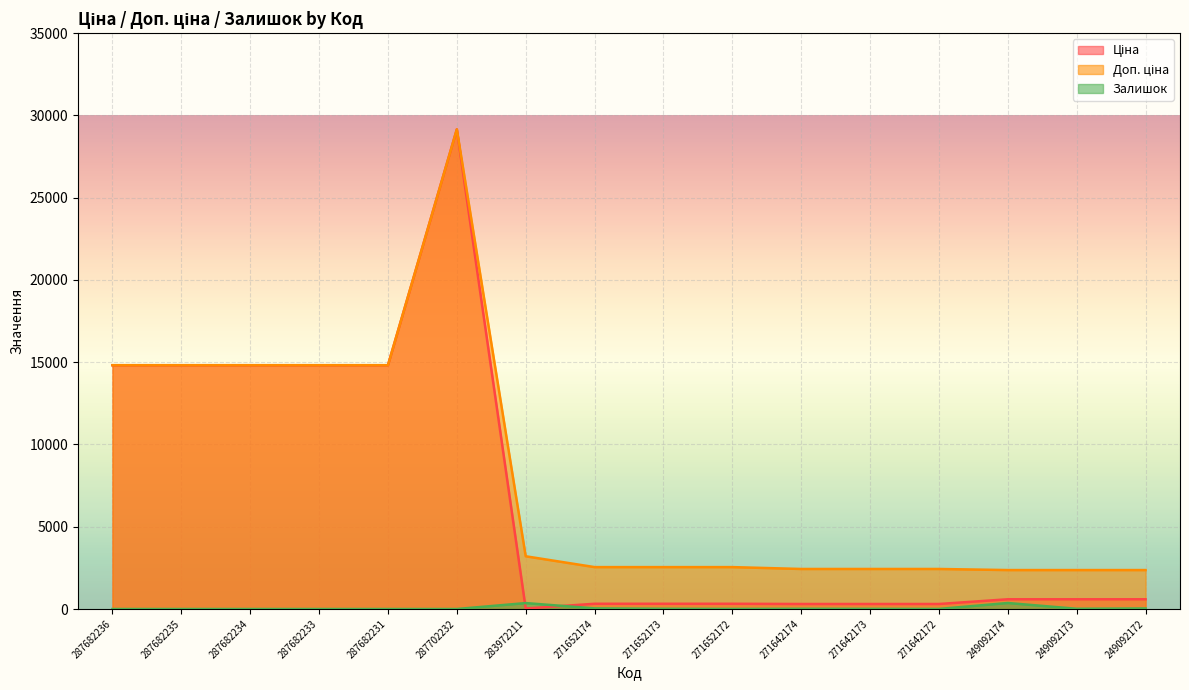

How many lines are shown in the chart?

3